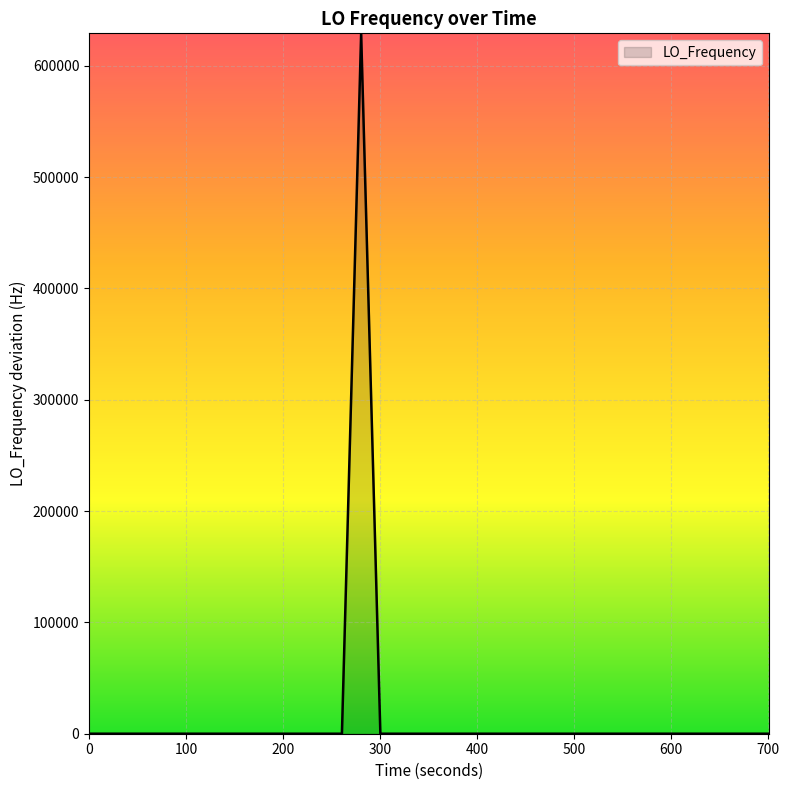

Reading right to left, list all the values displayed in this chart.

-1.8	0.3	2.8	-0.2	-0.2	1.8	1.9	2.3	2.3	3.4	2.4	0.8	0.1	2.5	-3.0	-3.2	-1.0	-3.4	-5.5	-3.6	-3.6	-3.8	-3.7	629145.6	-3.9	-5.0	-4.6	-4.6	-3.1	0.9	-1.2	-1.2	0.4	-0.2	2.6	4.0	1.6	1.5	4.4	4.4